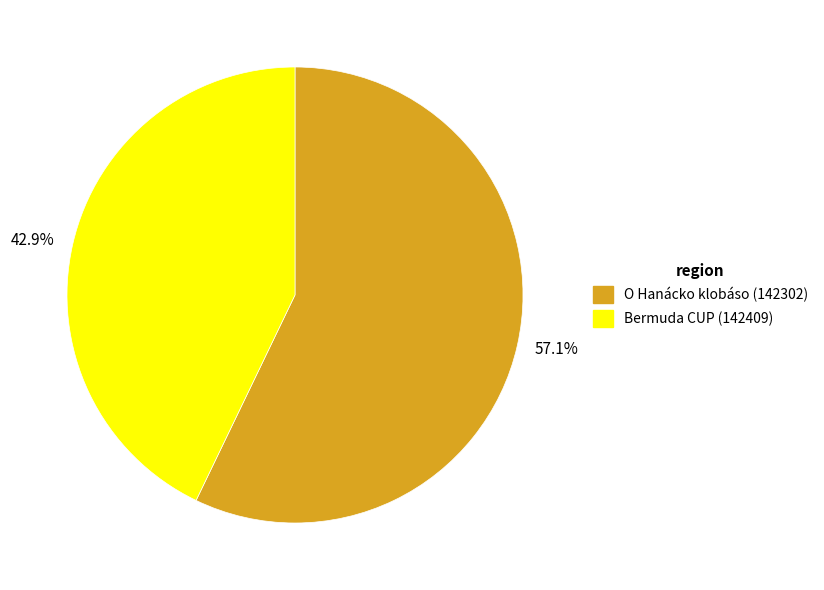

How many segments does this pie chart have?

2